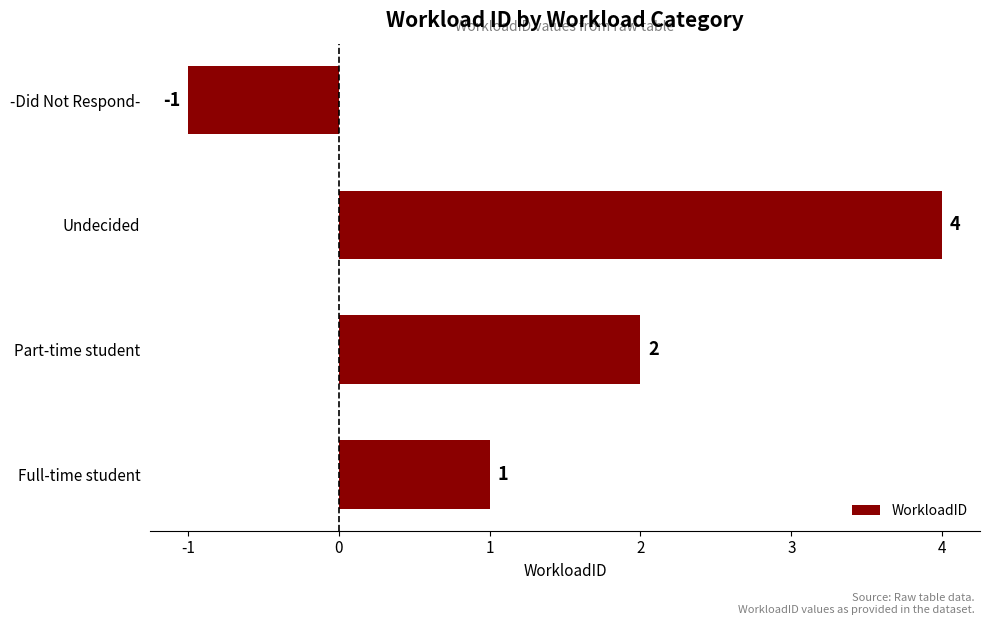

What is the difference between the maximum and second lowest values?

3